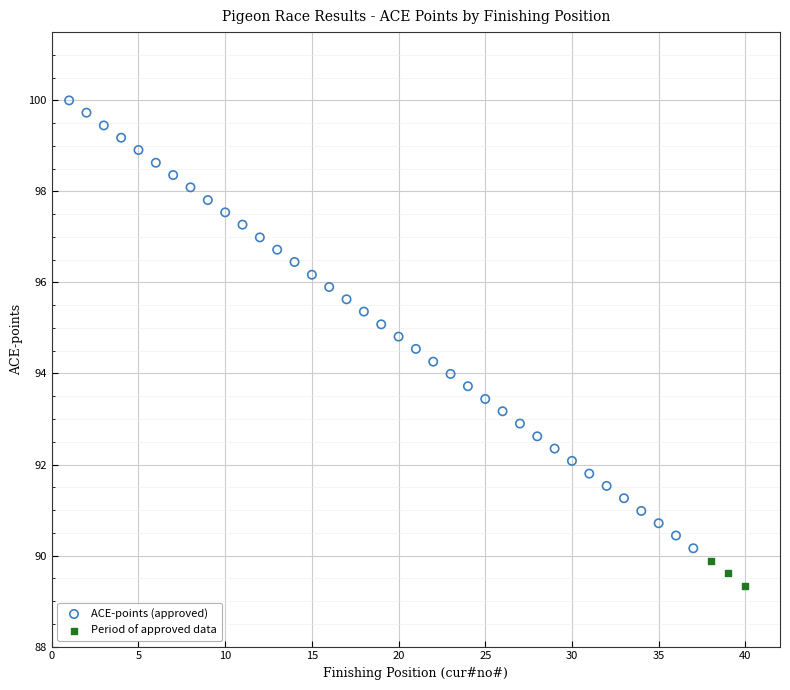

Which series contains the lowest Y value?

Period of approved data